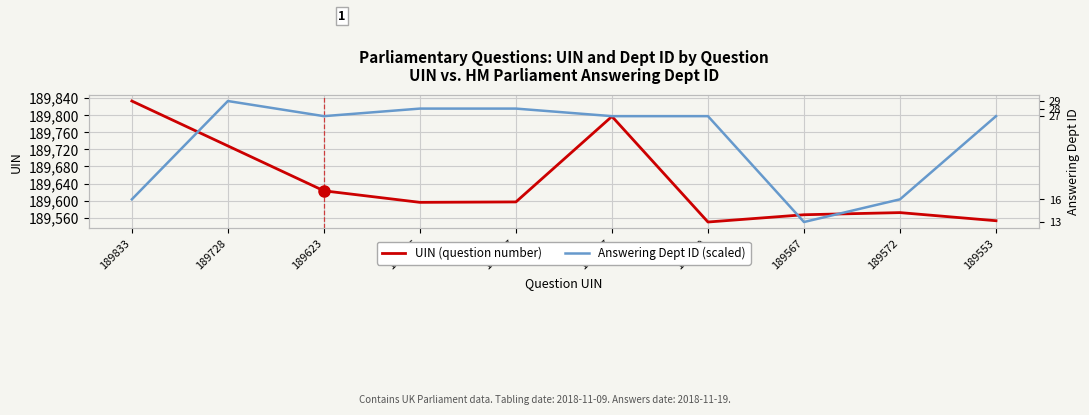

The value of UIN (question number) at 189572 is 287417.7. True or false?

False